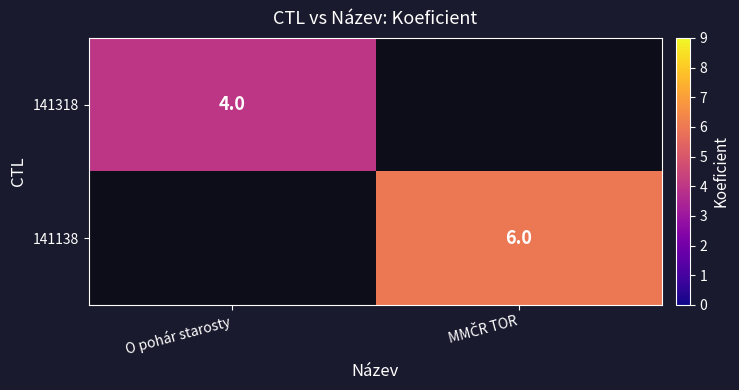

What is the minimum value shown in the chart?

4.0